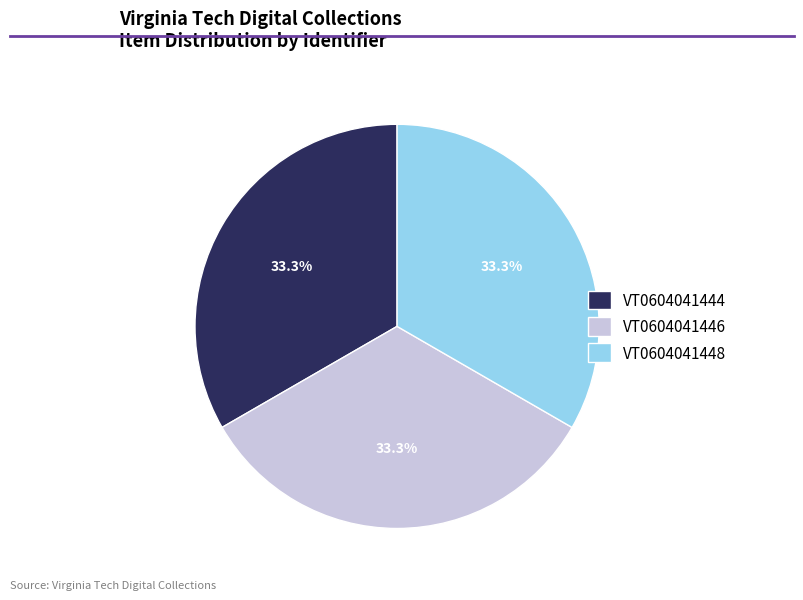

Is it true that VT0604041446 is 43% of the pie?

False